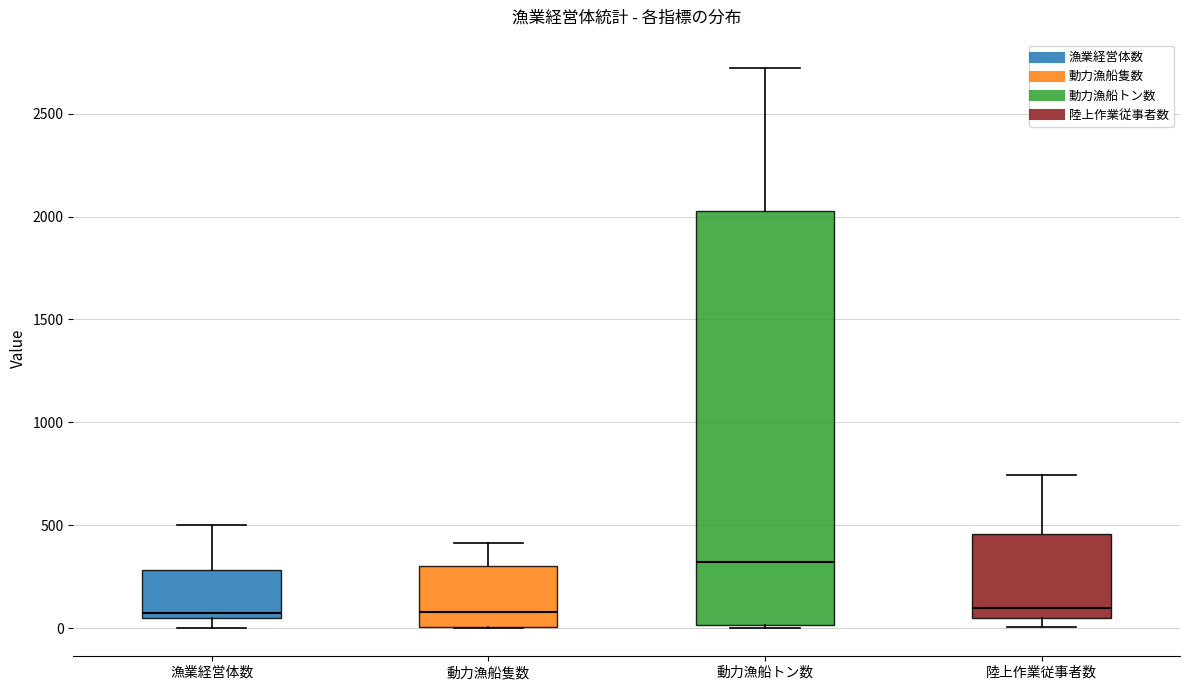

Reading left to right, read every box against the y-axis: the position of its median line, the range the box covers, and the ends of its whiskers. The values are not printed on the chart, so give them approximately, as read against the axis.

漁業経営体数: median 100, box 50 to 300, whiskers 0 to 500
動力漁船隻数: median 100, box 0 to 300, whiskers 0 to 400
動力漁船トン数: median 300, box 0 to 2050, whiskers 0 to 2700
陸上作業従事者数: median 100, box 50 to 450, whiskers 0 to 750